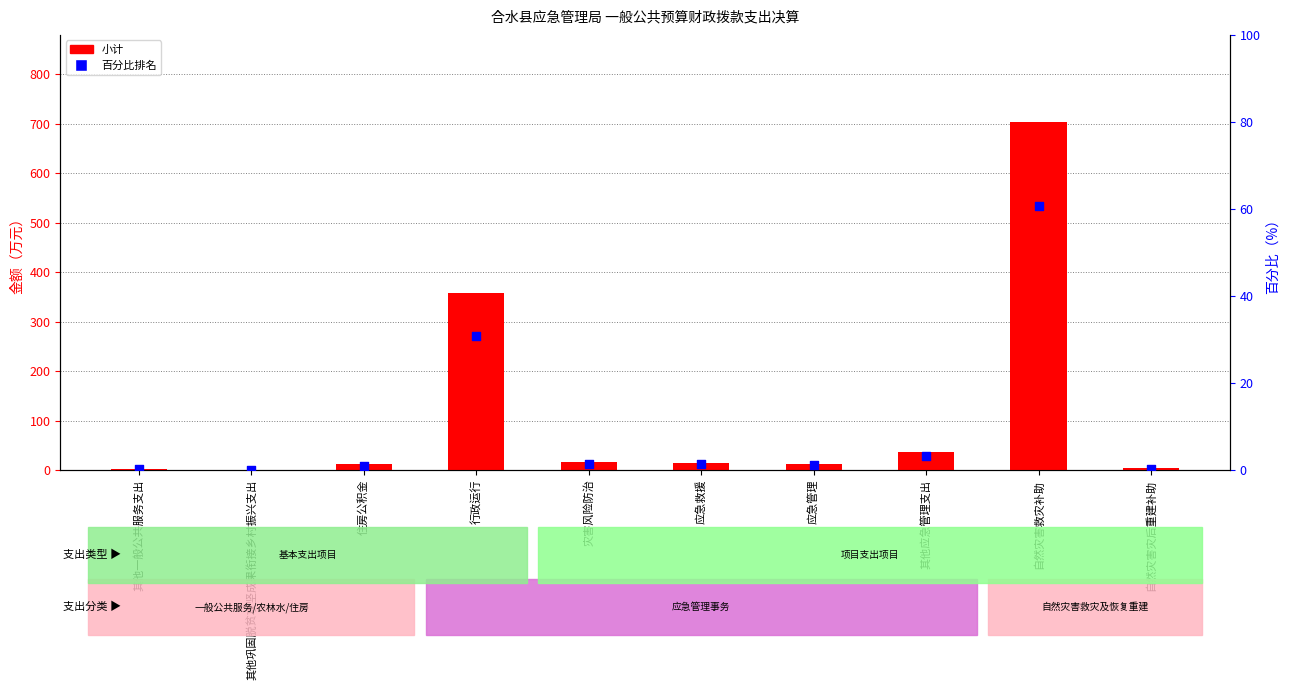

At how many categories does at least one series exceed 354?

2